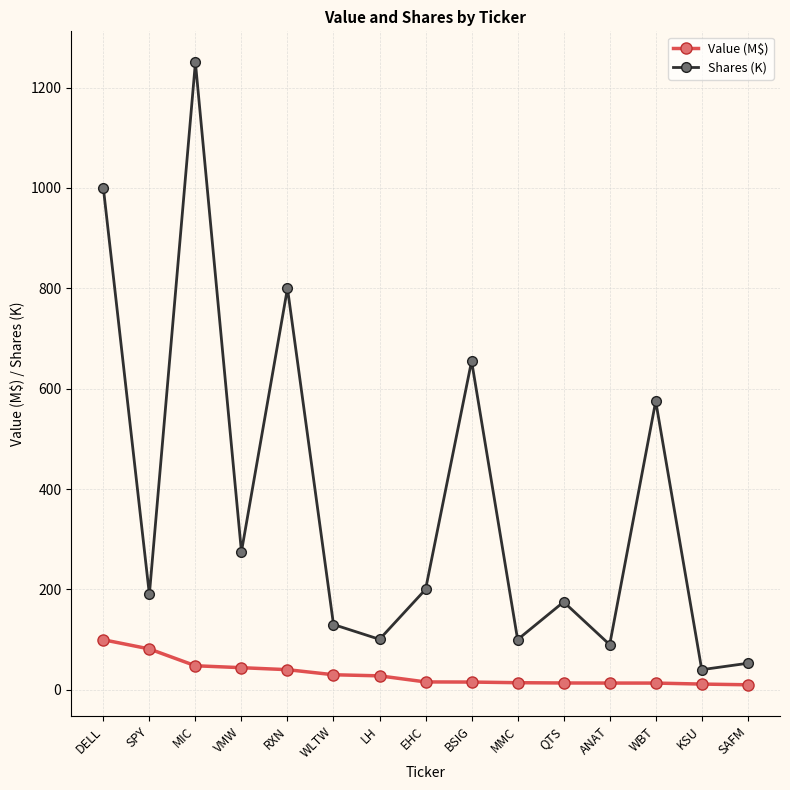

Count the number of data series in this chart.

2